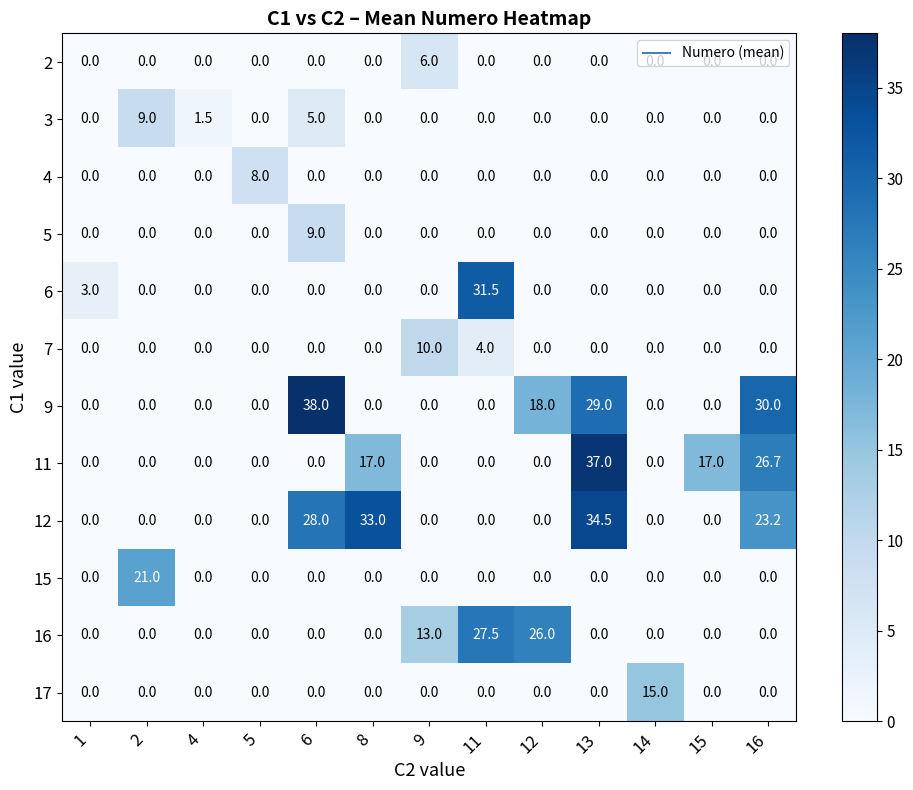

Count the 2 values in the range 0 to 1.

12